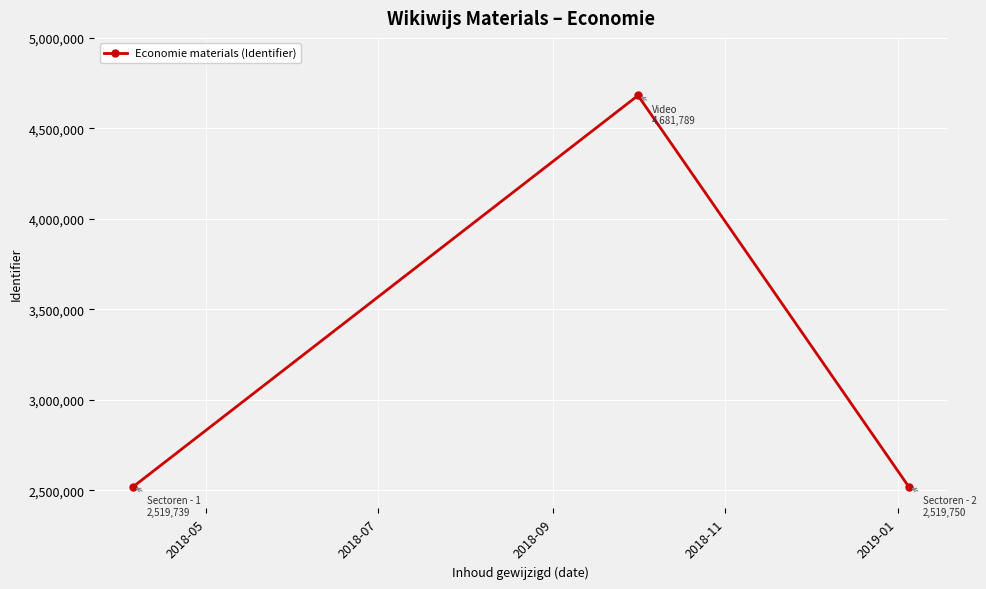

What is the average value?

3240426